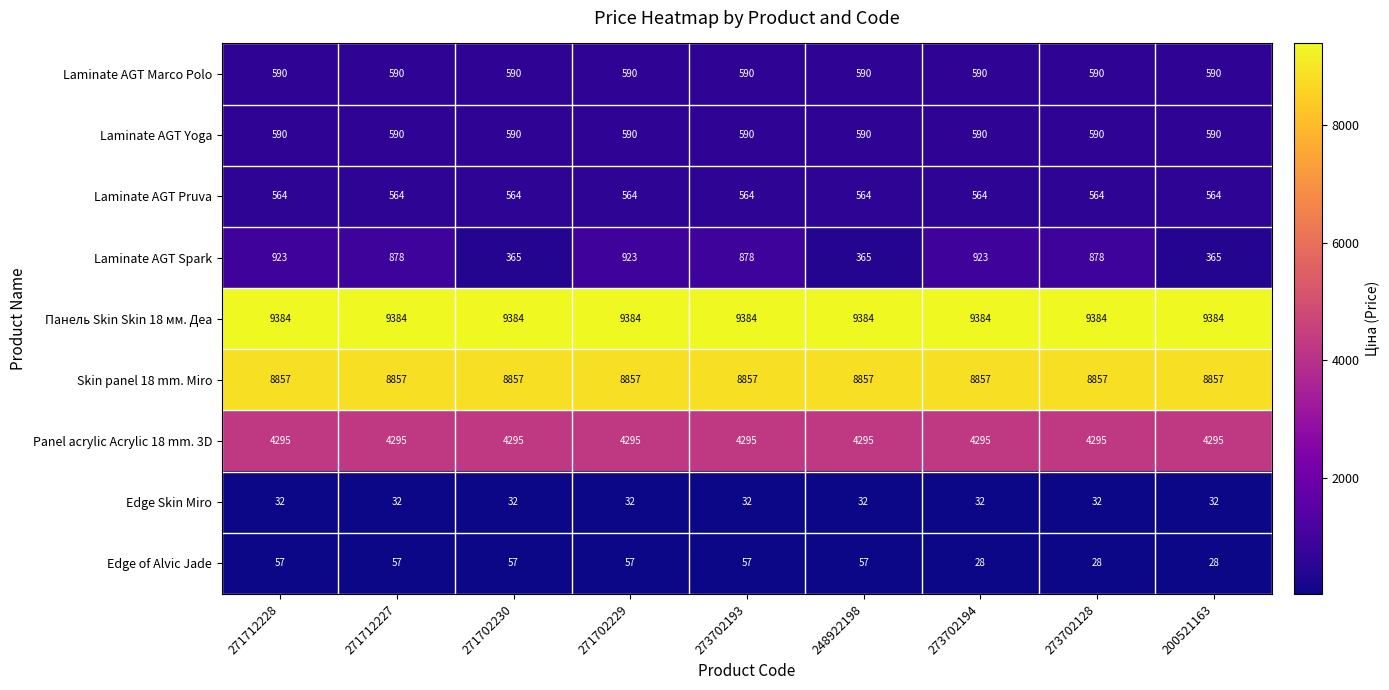

What is the smallest value displayed?

28